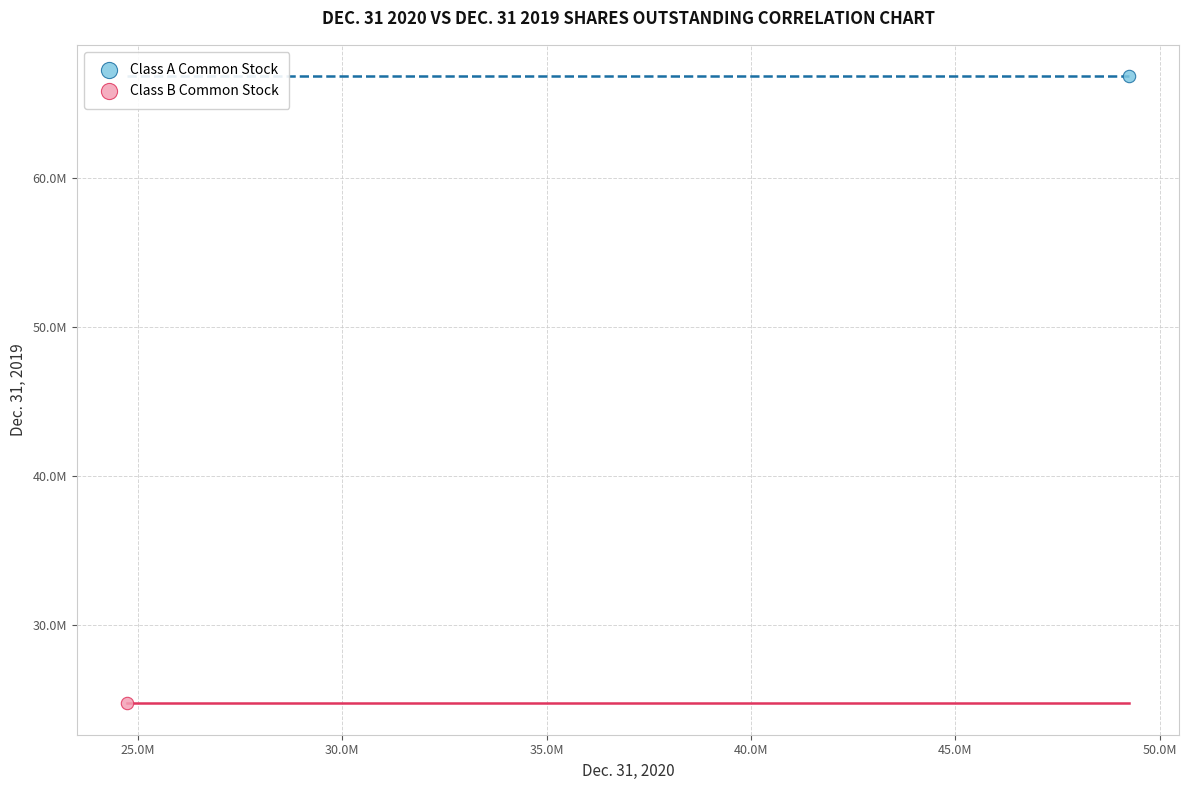

What are all the series names shown in the legend?

Class A Common Stock, Class B Common Stock